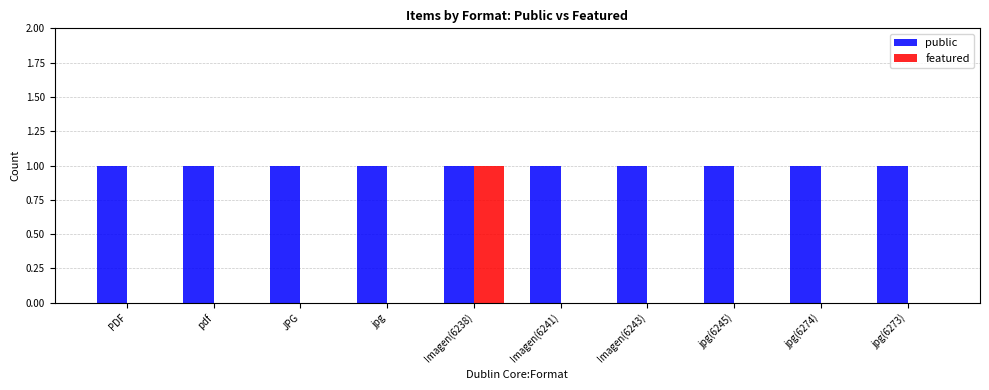

Which series has the largest total across all categories?

public